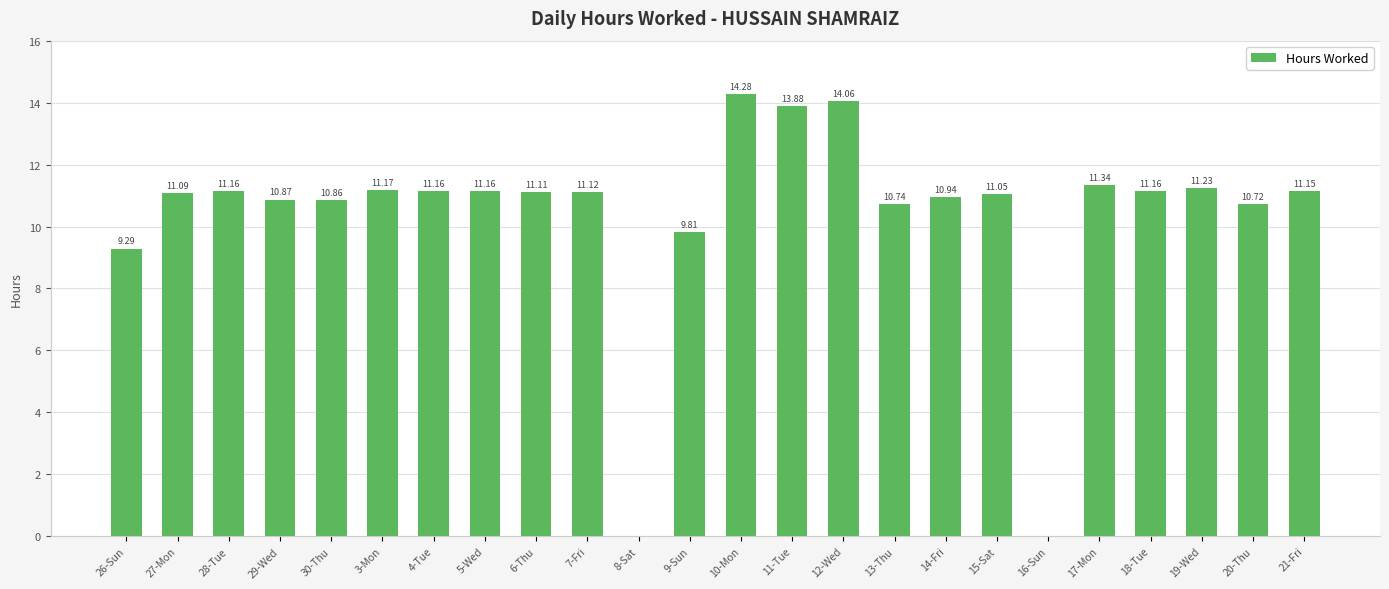

What is the sum of the values at 3-Mon and 11-Tue?

25.1